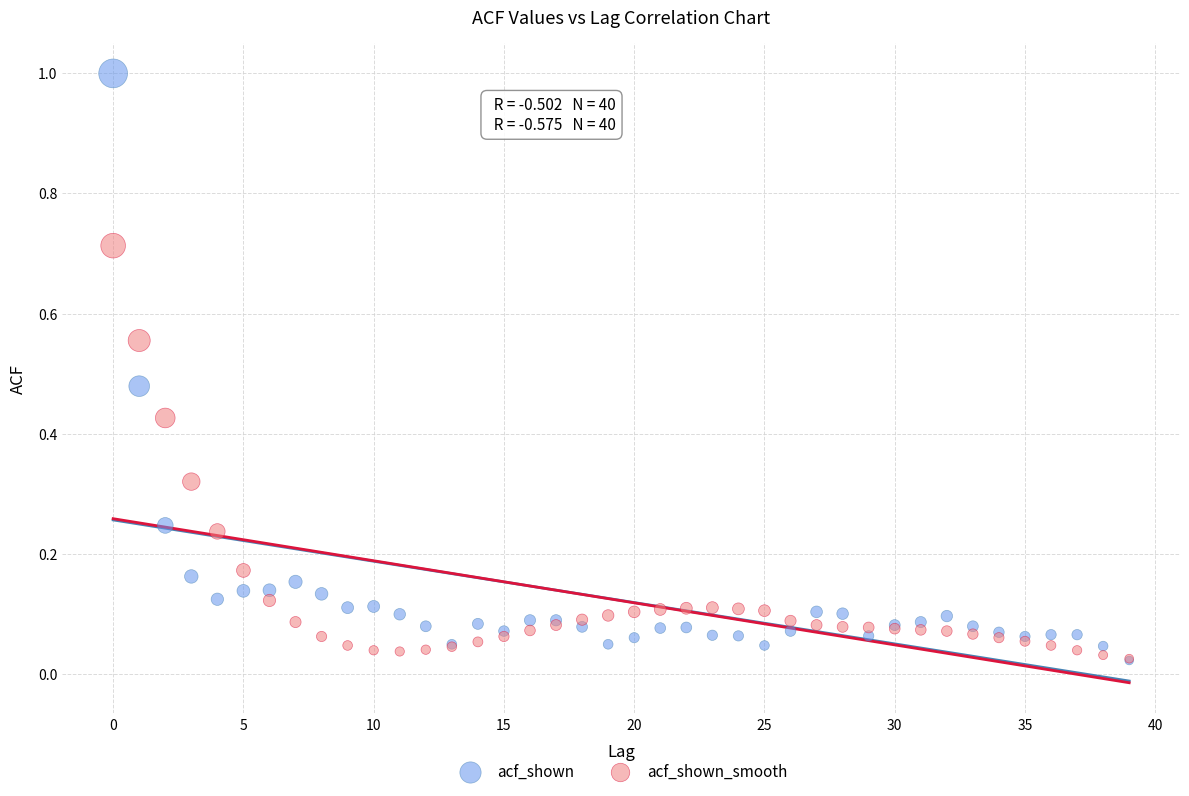

What are all the series names shown in the legend?

acf_shown, acf_shown_smooth